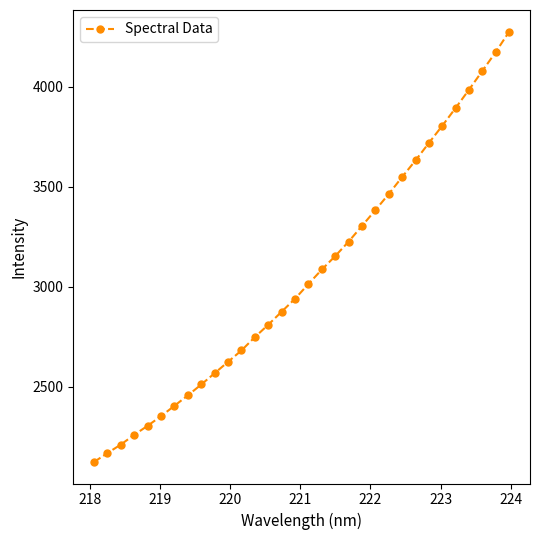

True or false: the data has more than 0 interior local peaks.

False